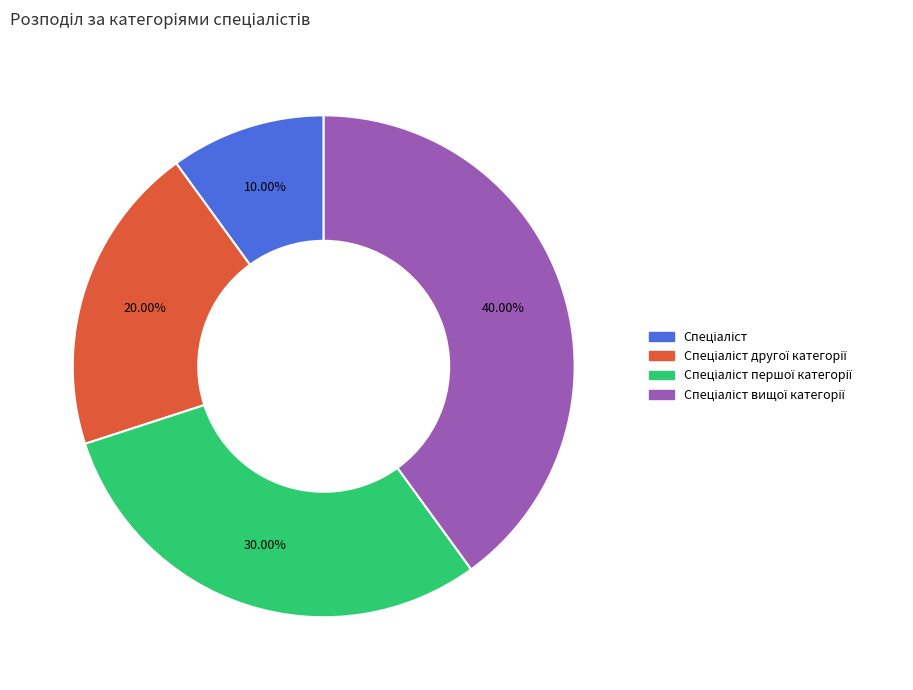

Is there a majority slice in this chart?

No